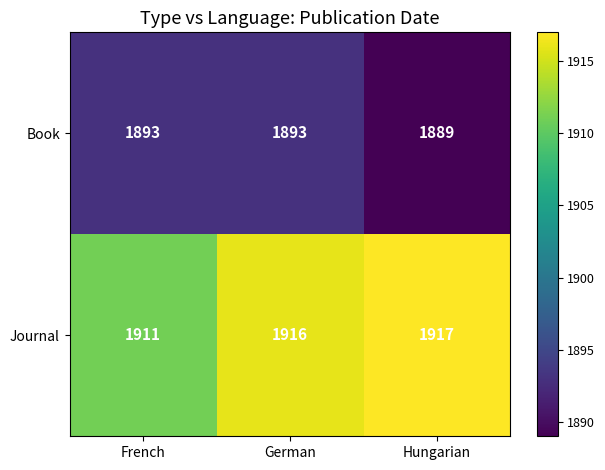

Reading left to right, what are all the values shown in this chart?

Book: 1893	1893	1889
Journal: 1911	1916	1917